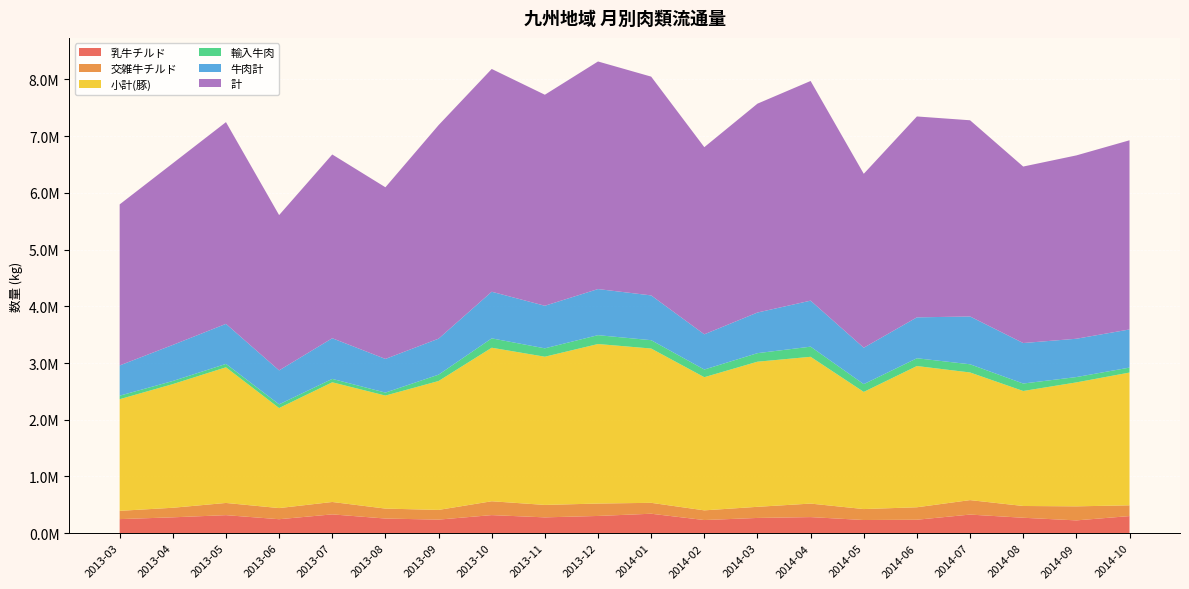

Reading left to right, extract all data points from this chart.

乳牛チルド: 2013-03=248717.9	2013-04=280270.0	2013-05=318535.6	2013-06=246933.0	2013-07=332156.8	2013-08=258779.9	2013-09=239716.5	2013-10=319387.7	2013-11=279502.8	2013-12=304347.5	2014-01=343577.9	2014-02=232246.6	2014-03=269349.1	2014-04=284212.2	2014-05=232755.4	2014-06=237913.2	2014-07=328608.5	2014-08=272571.7	2014-09=226278.0	2014-10=302171.0
交雑牛チルド: 2013-03=145889.0	2013-04=168546.3	2013-05=215070.9	2013-06=196351.8	2013-07=218453.6	2013-08=175362.8	2013-09=171190.5	2013-10=244045.6	2013-11=219346.7	2013-12=218804.3	2014-01=192282.3	2014-02=170830.4	2014-03=196031.9	2014-04=238251.6	2014-05=193070.4	2014-06=219588.8	2014-07=255152.3	2014-08=207536.2	2014-09=247468.0	2014-10=189836.0
小計(豚): 2013-03=1968183.4	2013-04=2180289.8	2013-05=2391700.2	2013-06=1763732.7	2013-07=2110277.9	2013-08=1992590.1	2013-09=2272637.8	2013-10=2707008.9	2013-11=2612960.7	2013-12=2812654.6	2014-01=2720619.1	2014-02=2347832.6	2014-03=2558668.6	2014-04=2588032.7	2014-05=2065511.0	2014-06=2490203.8	2014-07=2250365.8	2014-08=2027557.1	2014-09=2185387.0	2014-10=2340654.0
輸入牛肉: 2013-03=62022.0	2013-04=54919.2	2013-05=60021.4	2013-06=65013.2	2013-07=60102.0	2013-08=52593.2	2013-09=111650.8	2013-10=165086.8	2013-11=147907.0	2013-12=156126.8	2014-01=146887.0	2014-02=135040.6	2014-03=150439.3	2014-04=178632.5	2014-05=136880.0	2014-06=136947.9	2014-07=144426.4	2014-08=131359.3	2014-09=93976.0	2014-10=87457.0
牛肉計: 2013-03=533022.4	2013-04=635848.0	2013-05=705863.9	2013-06=598838.6	2013-07=716712.2	2013-08=593526.6	2013-09=634722.0	2013-10=821974.5	2013-11=750624.0	2013-12=812829.4	2014-01=789619.9	2014-02=620902.1	2014-03=716549.9	2014-04=811251.0	2014-05=642163.7	2014-06=721225.3	2014-07=842931.0	2014-08=714064.1	2014-09=675565.0	2014-10=672336.0
計: 2013-03=2839426.8	2013-04=3202633.4	2013-05=3556744.8	2013-06=2737966.9	2013-07=3239962.6	2013-08=3026454.3	2013-09=3764731.0	2013-10=3927840.6	2013-11=3720519.4	2013-12=4012523.2	2014-01=3857212.3	2014-02=3299597.3	2014-03=3682424.2	2014-04=3873058.8	2014-05=3066551.0	2014-06=3541931.2	2014-07=3459182.9	2014-08=3111749.9	2014-09=3232581.0	2014-10=3335310.0